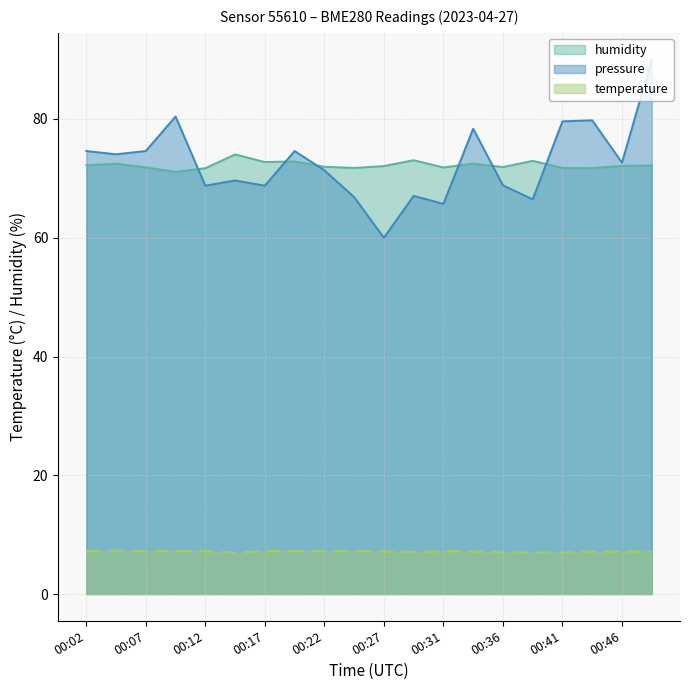

What is the sum of all humidity values?

1444.7